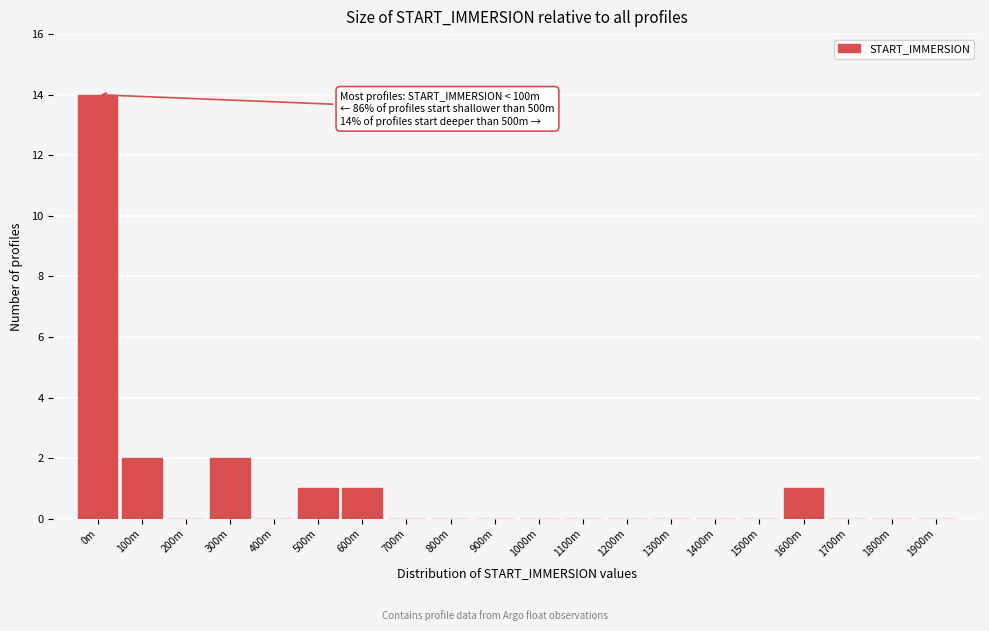

Reading left to right, what are all the values shown in this chart?

0m=14	100m=2	200m=0	300m=2	400m=0	500m=1	600m=1	700m=0	800m=0	900m=0	1000m=0	1100m=0	1200m=0	1300m=0	1400m=0	1500m=0	1600m=1	1700m=0	1800m=0	1900m=0